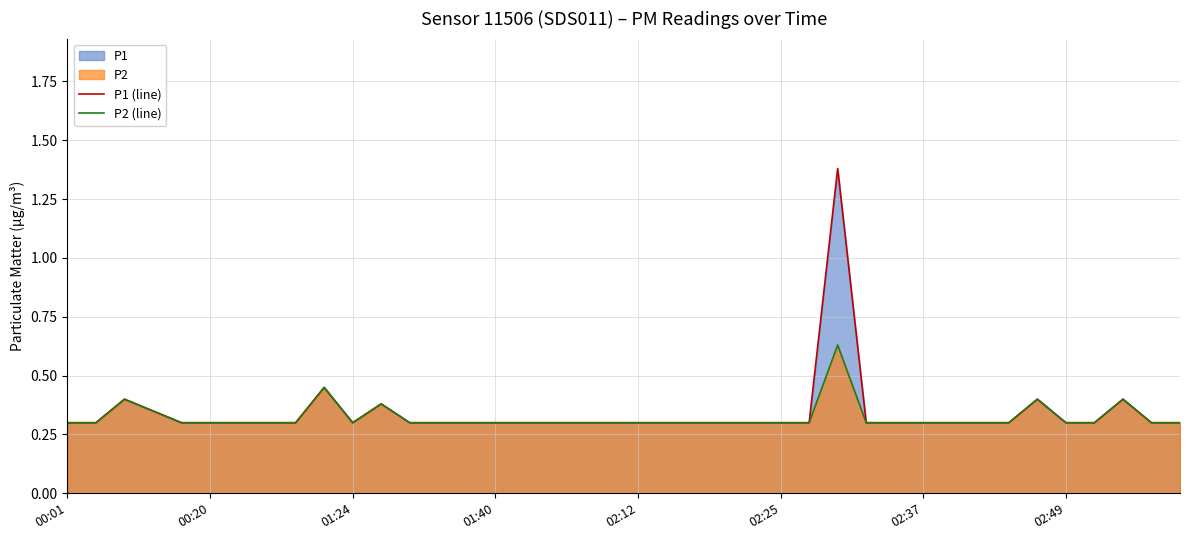

Between 27 and 12, which is larger?

27